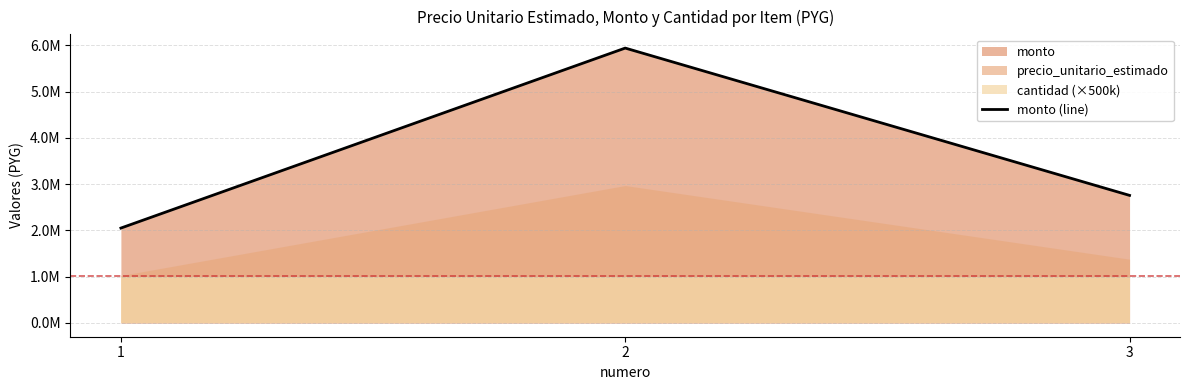

What is the value of the 1st point from the left?

2050000